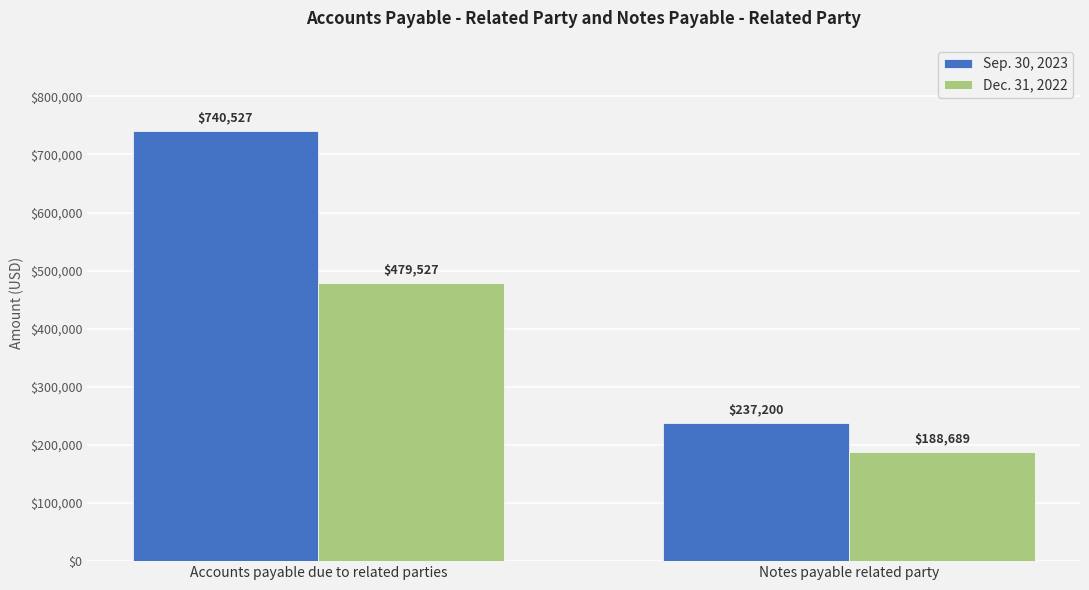

Which series has the widest spread of values?

Sep. 30, 2023